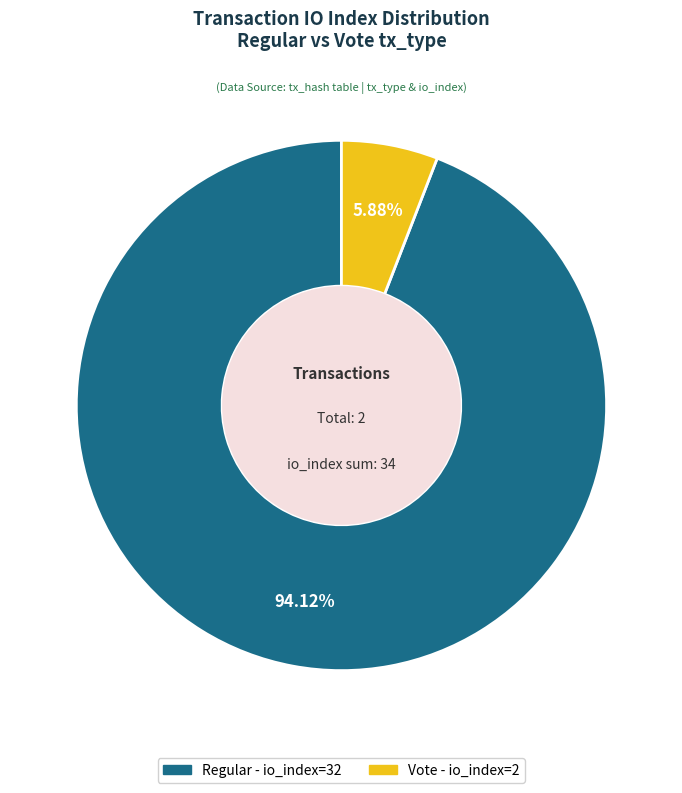

Is there any slice that represents more than half of the pie?

Yes